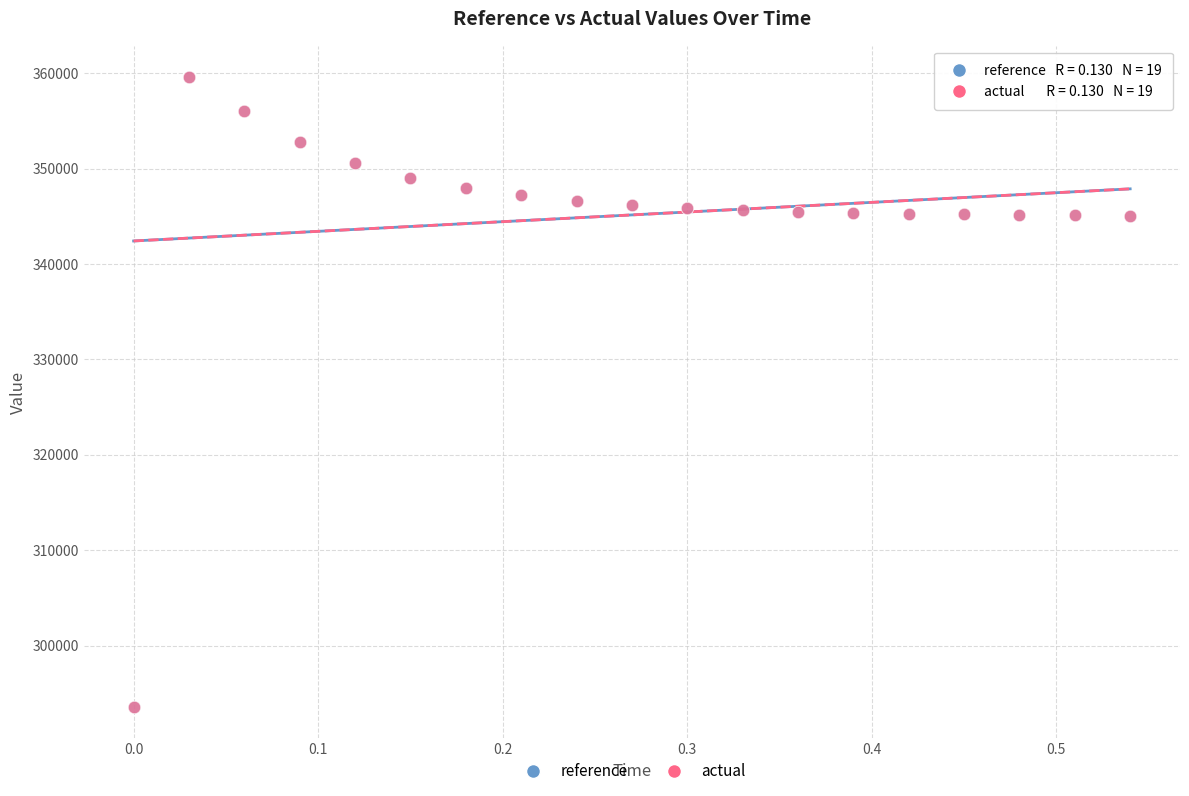

What are all the series names shown in the legend?

reference, actual